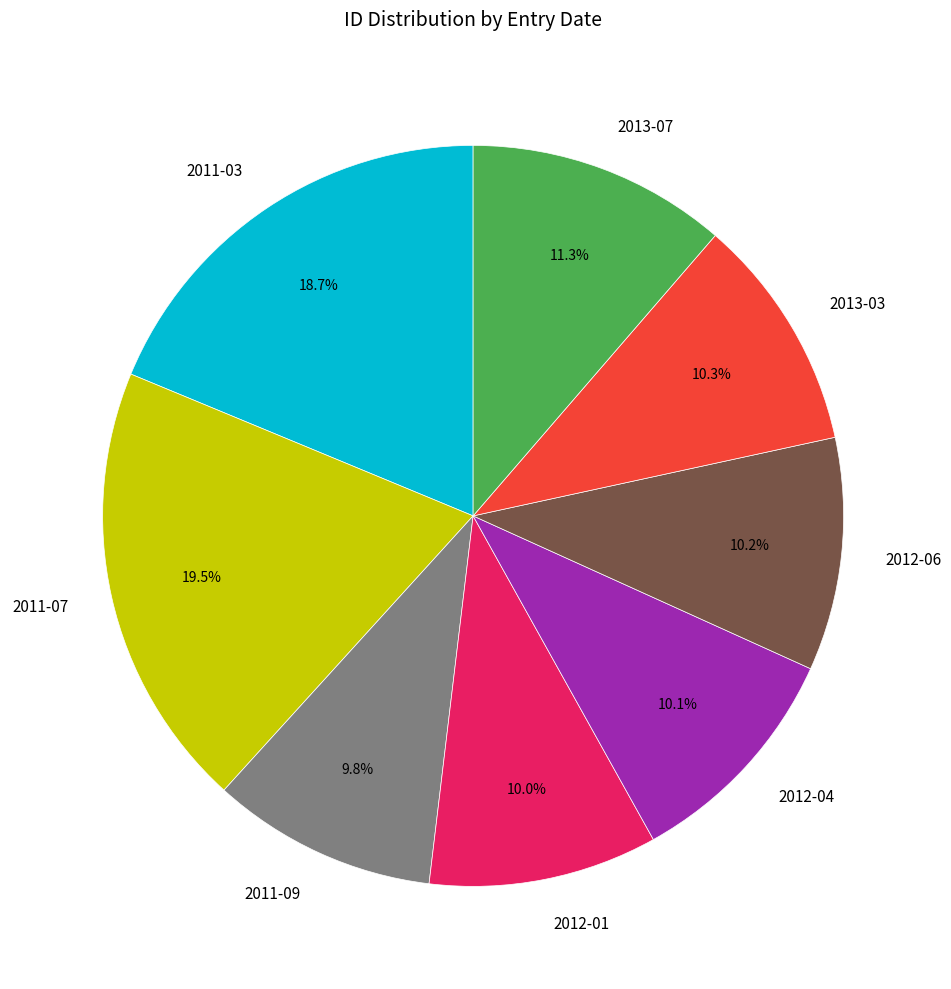

What percentage is the 2013-03 slice, to the nearest percent?

10%